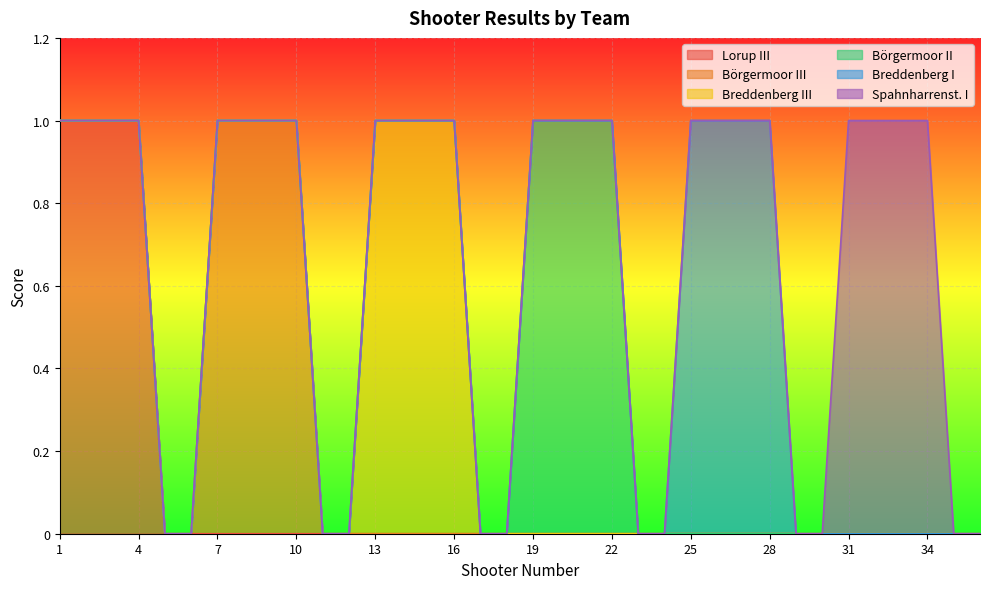

How many positive values does the Börgermoor II series have?

4